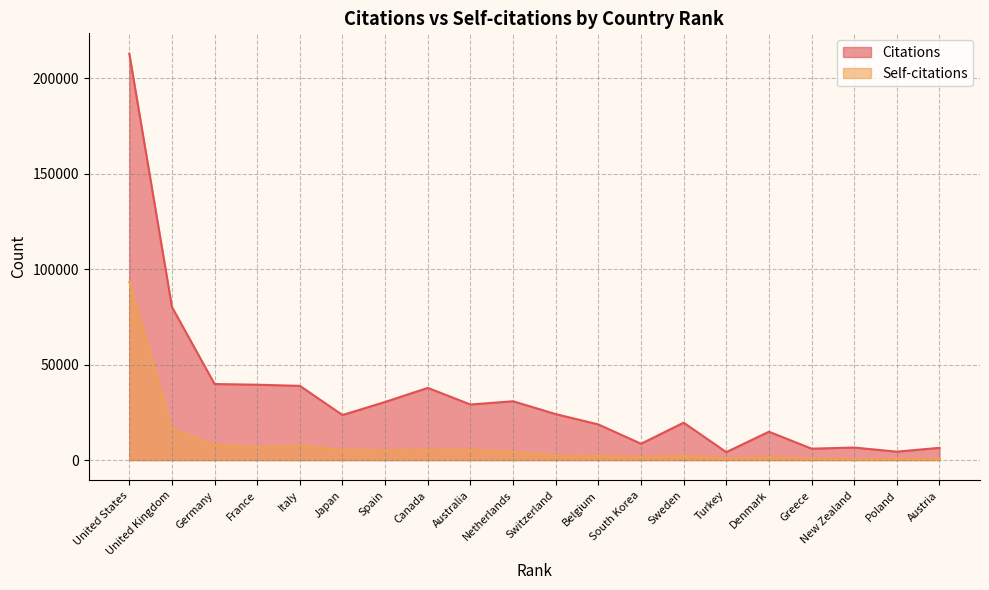

At Canada, list the series in order from largest to smallest.

Citations, Self-citations